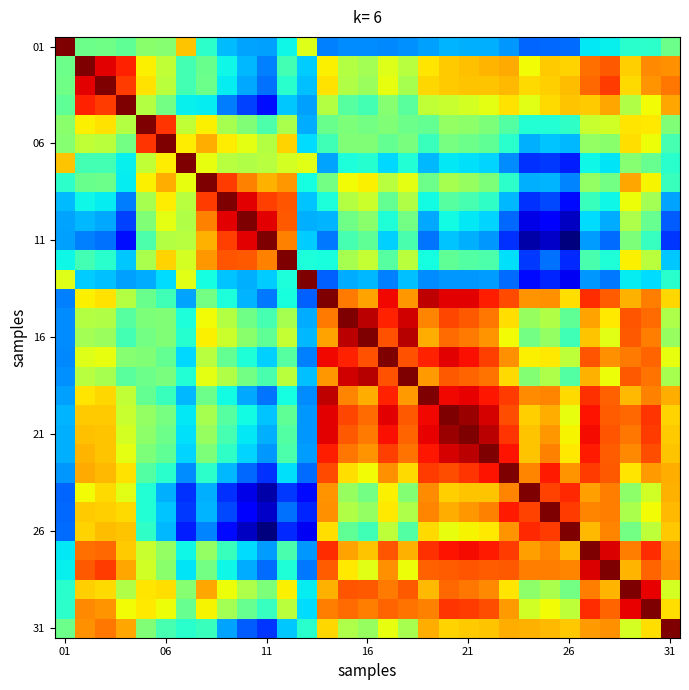

Which category has the lowest value across all series?

26